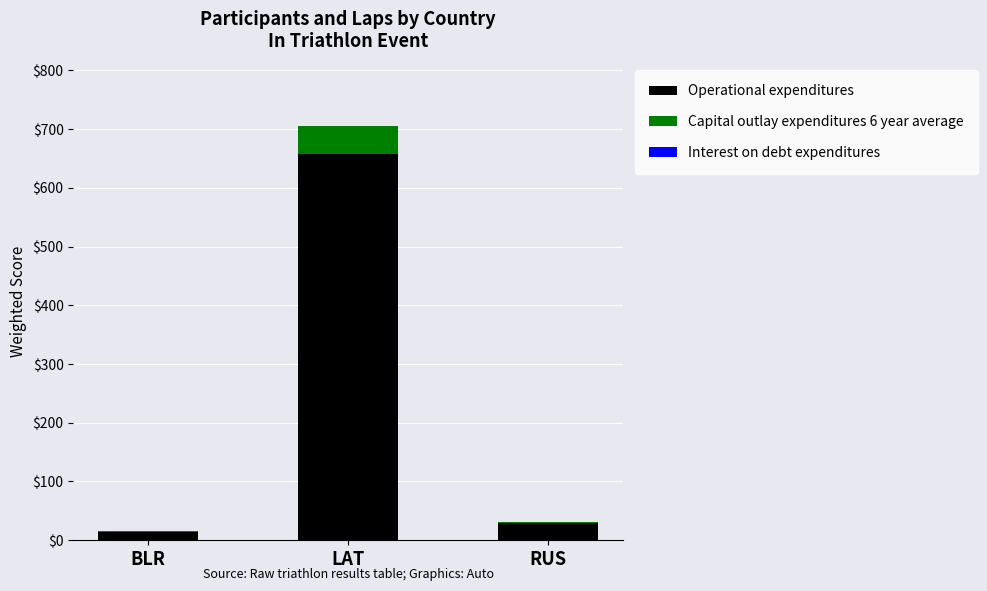

Count the number of categories in the chart.

3